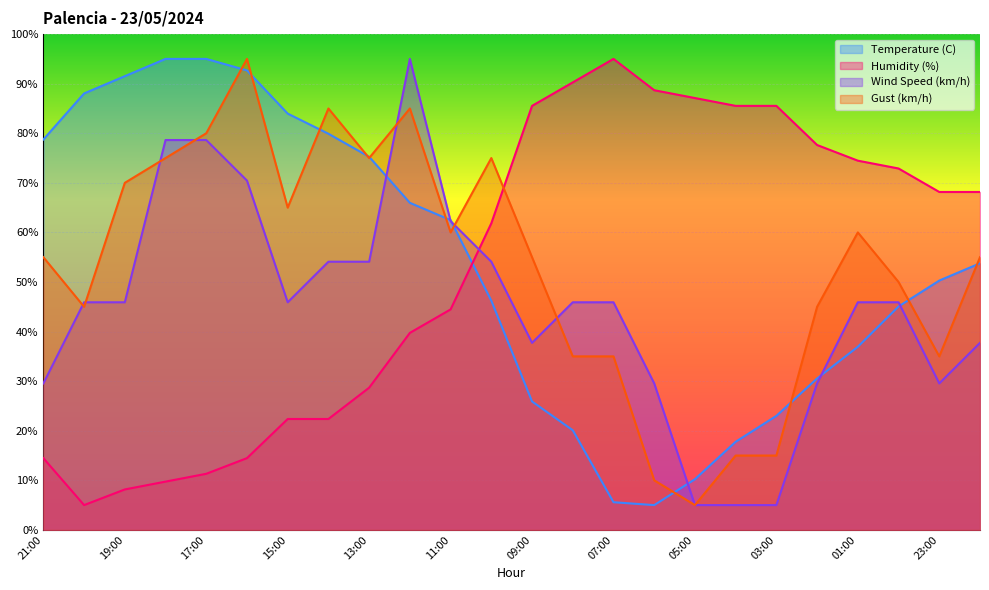

What is the difference between the maximum and minimum values in the Temperature (C) series?

90.0